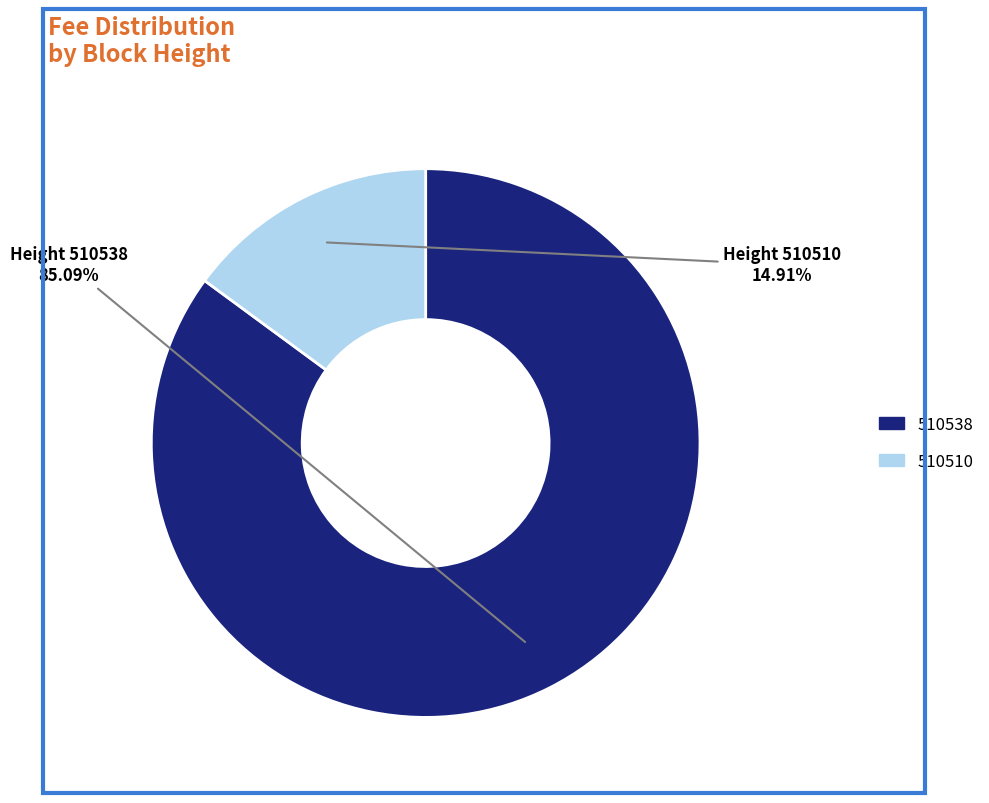

What percentage is the 510538 slice, to the nearest percent?

85%